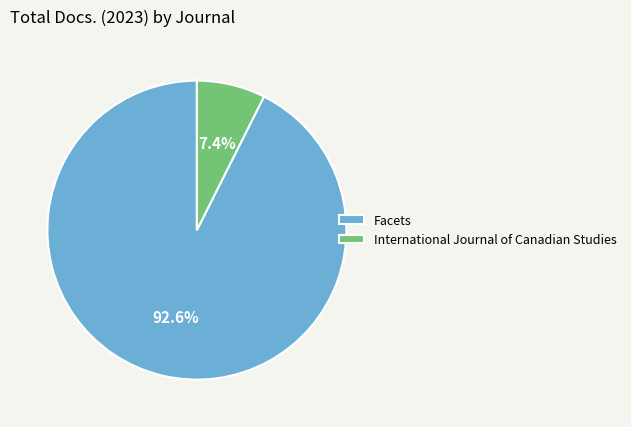

Combined, do International Journal of Canadian Studies and Facets account for over 50%?

Yes